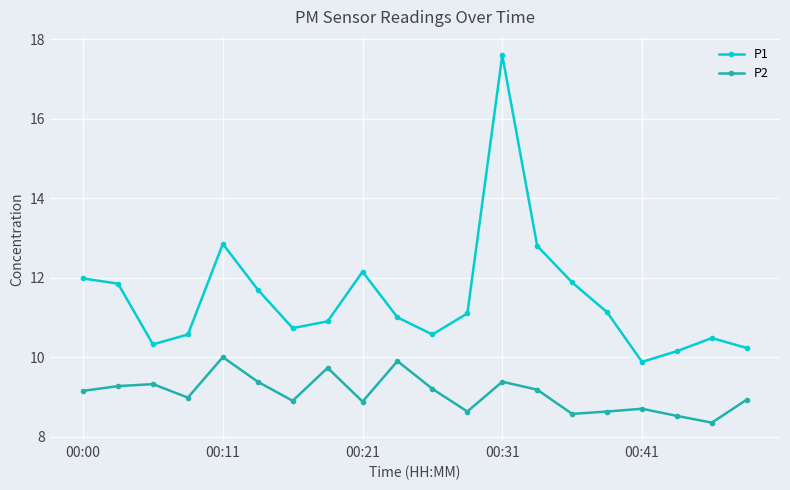

What is the difference between the maximum and minimum values in the P1 series?

7.7